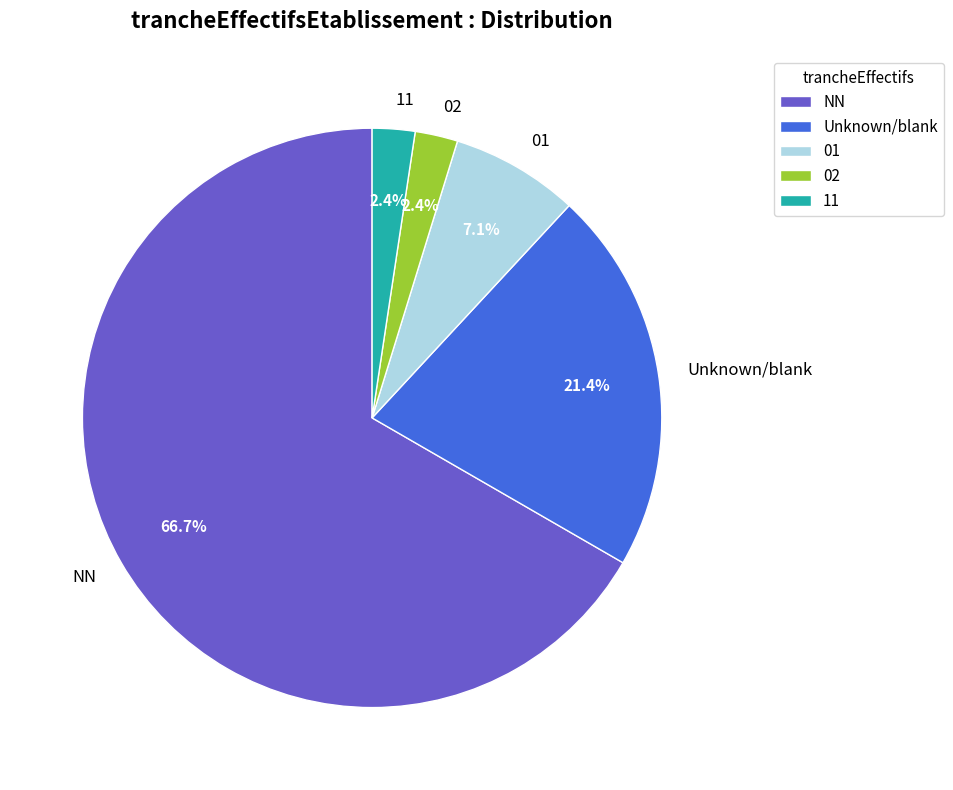

How many segments does this pie chart have?

5